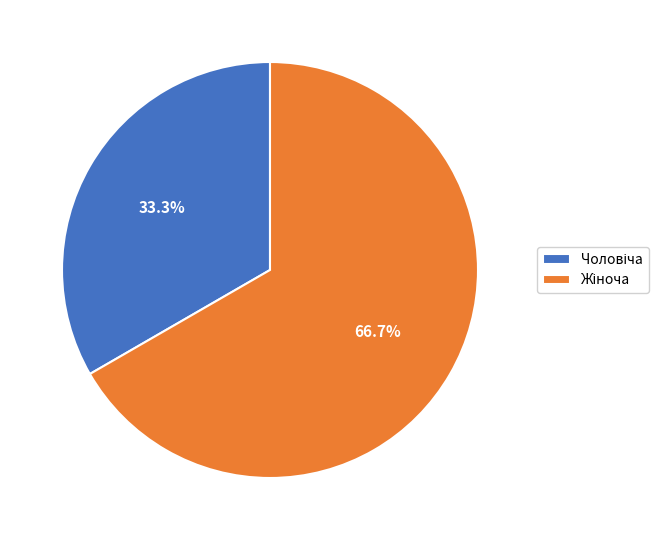

To the nearest percent, what is the average slice percentage?

50%